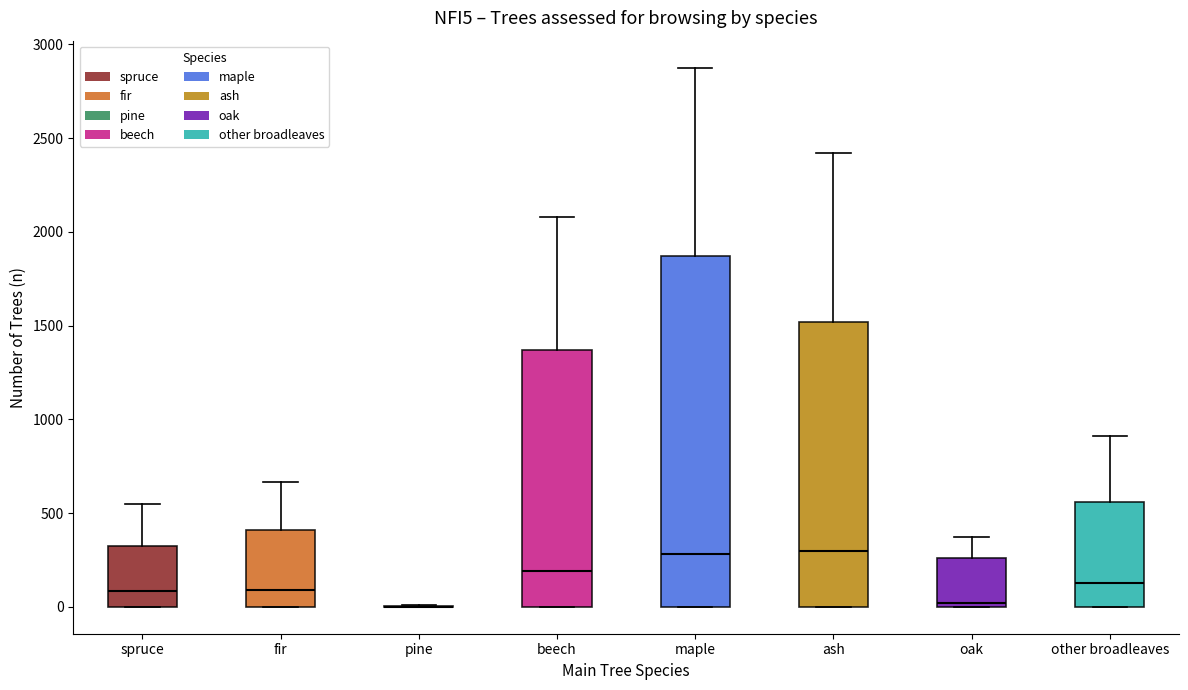

Reading left to right, read every box against the y-axis: the position of its median line, the range the box covers, and the ends of its whiskers. The values are not printed on the chart, so give them approximately, as read against the axis.

spruce: median 100, box 0 to 300, whiskers 0 to 550
fir: median 100, box 0 to 400, whiskers 0 to 650
pine: box collapsed to a line at 0, whiskers 0 to 0
beech: median 200, box 0 to 1350, whiskers 0 to 2100
maple: median 300, box 0 to 1850, whiskers 0 to 2900
ash: median 300, box 0 to 1500, whiskers 0 to 2400
oak: median 0 (just above the box's lower edge), box 0 to 250, whiskers 0 to 350
other broadleaves: median 150, box 0 to 550, whiskers 0 to 900